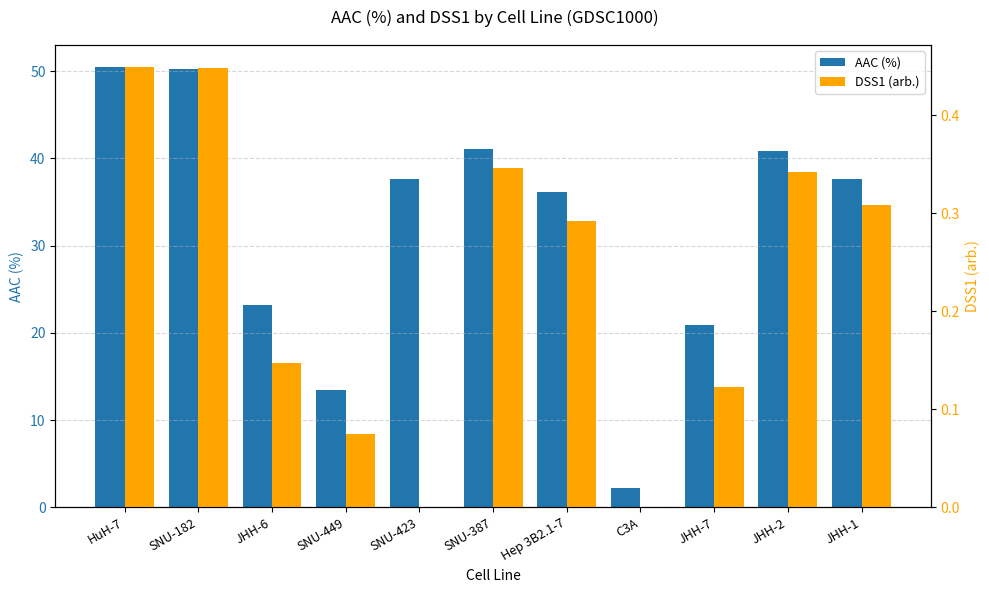

Where is DSS1 (arb.) nearest to the value 0?

SNU-423